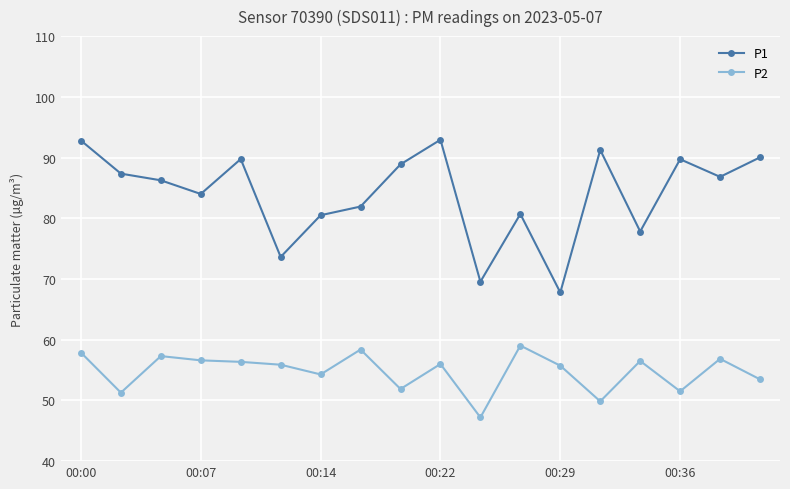

Which series has the widest spread of values?

P1